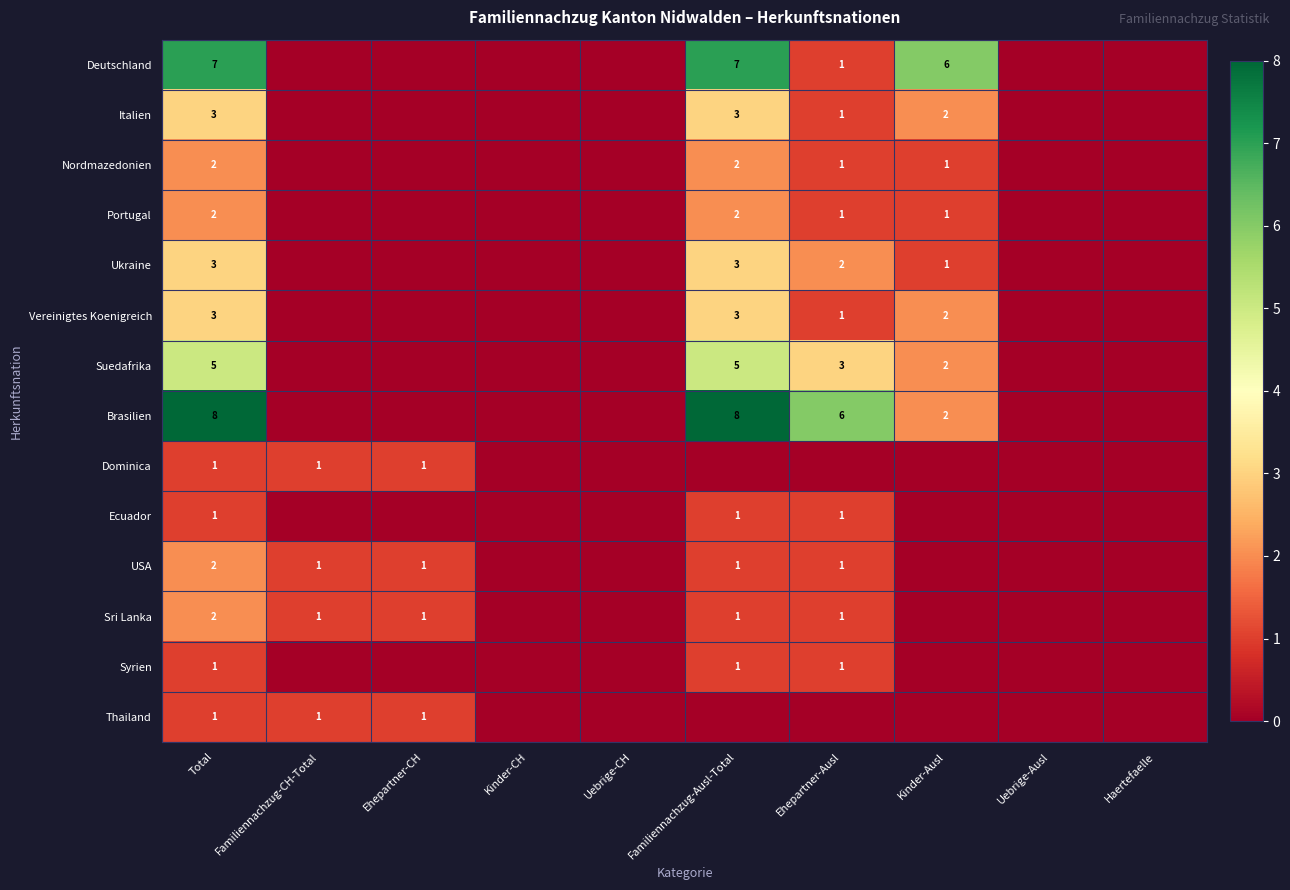

How many series are shown in this chart?

14